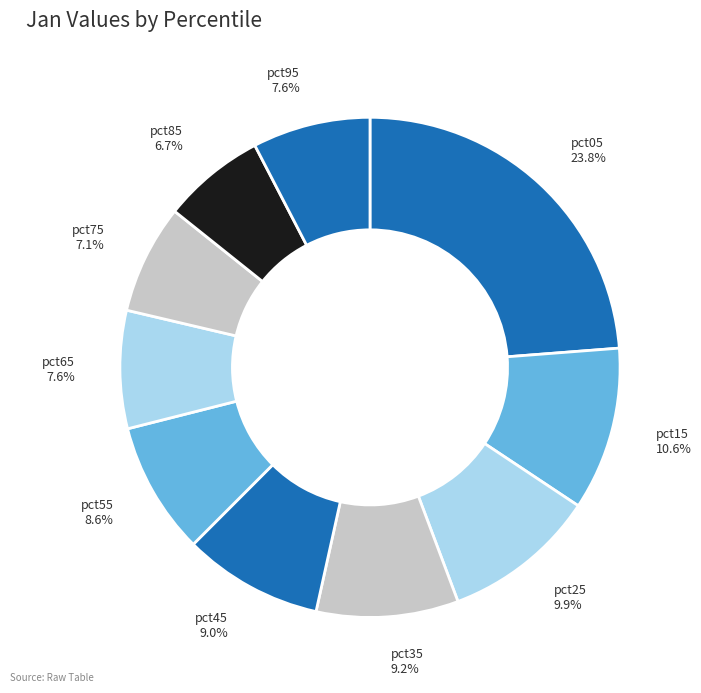

What percentage is the pct05 slice, to the nearest percent?

24%